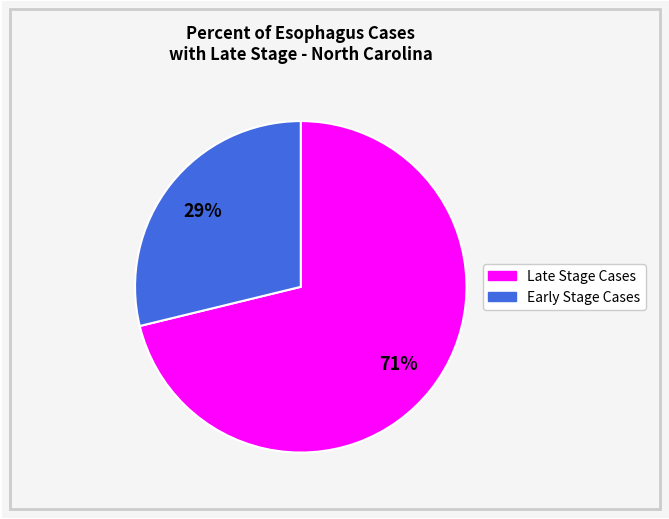

To the nearest percent, what is the average slice percentage?

50%